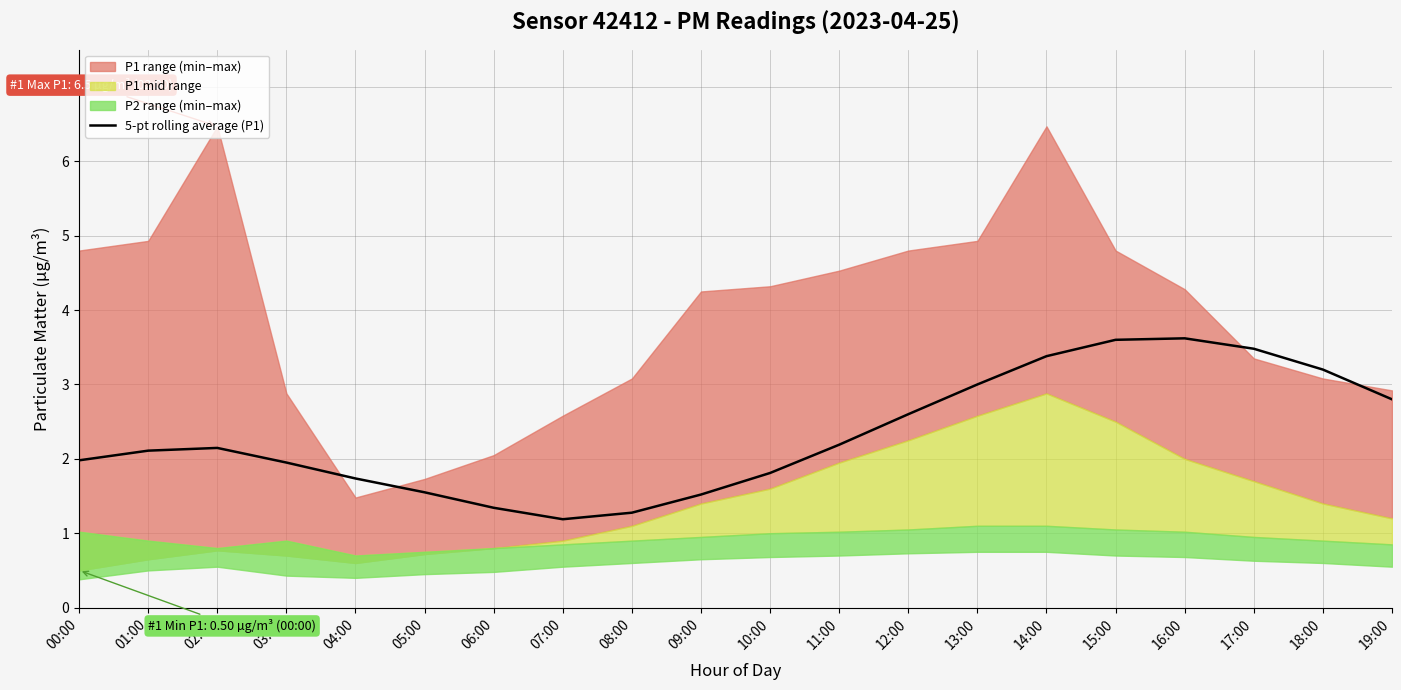

What is the sum of all values?

46.5